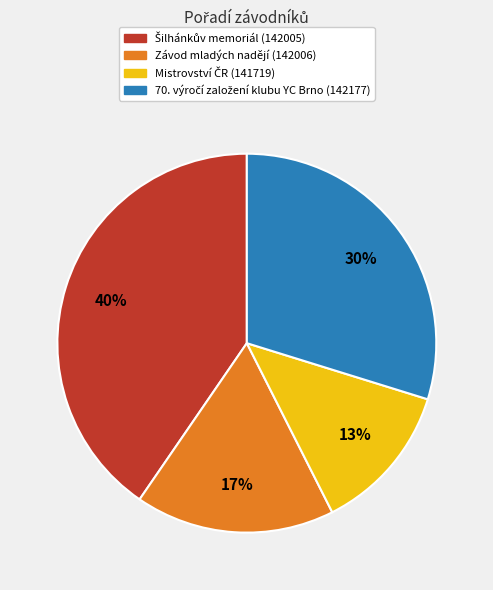

To the nearest percent, what is the average slice percentage?

25%